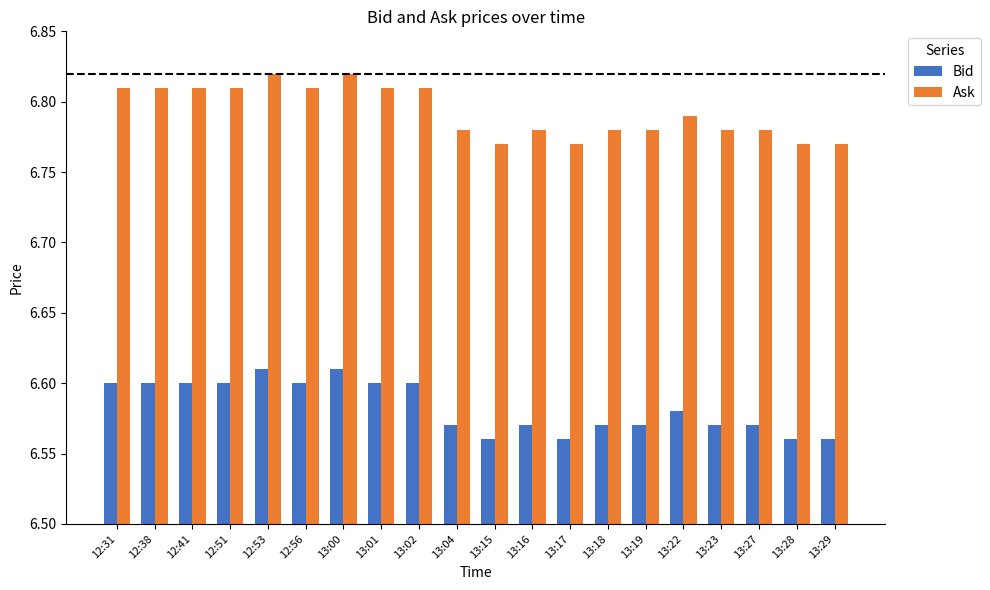

Is the value of Bid at 13:02 greater than the value of Ask at 12:31?

No